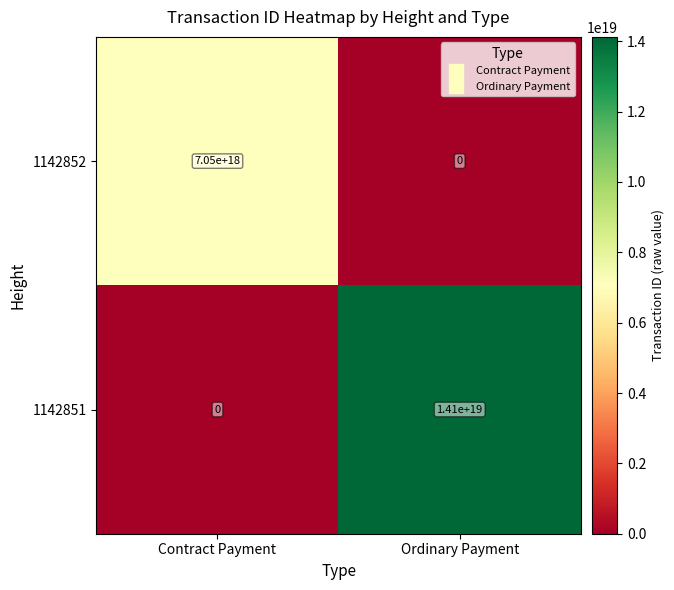

Between Contract Payment and Ordinary Payment, which series saw the biggest shift?

1142851